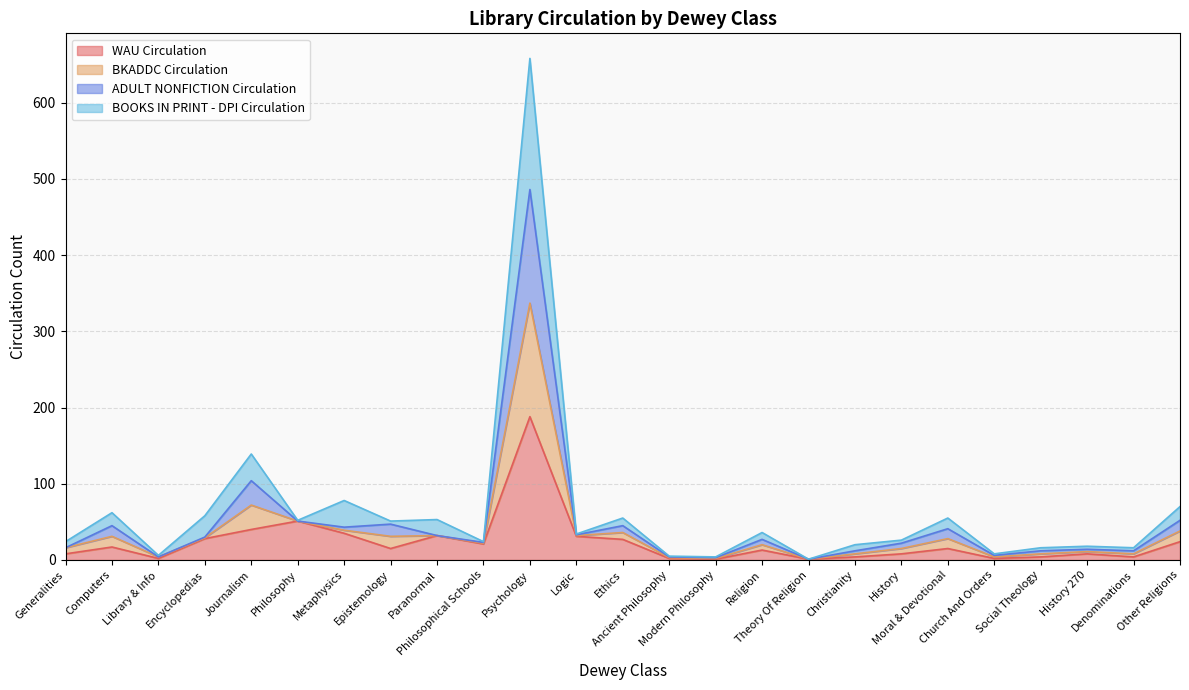

True or false: WAU Circulation and ADULT NONFICTION Circulation intersect in this chart.

False